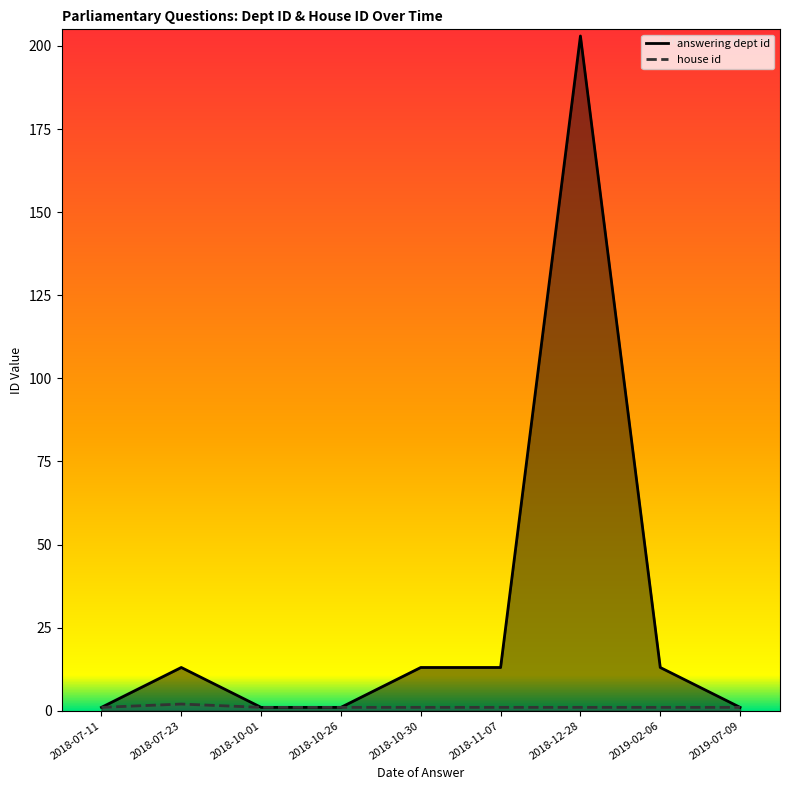

What is the value of the house id point at the 7th from the left?

1